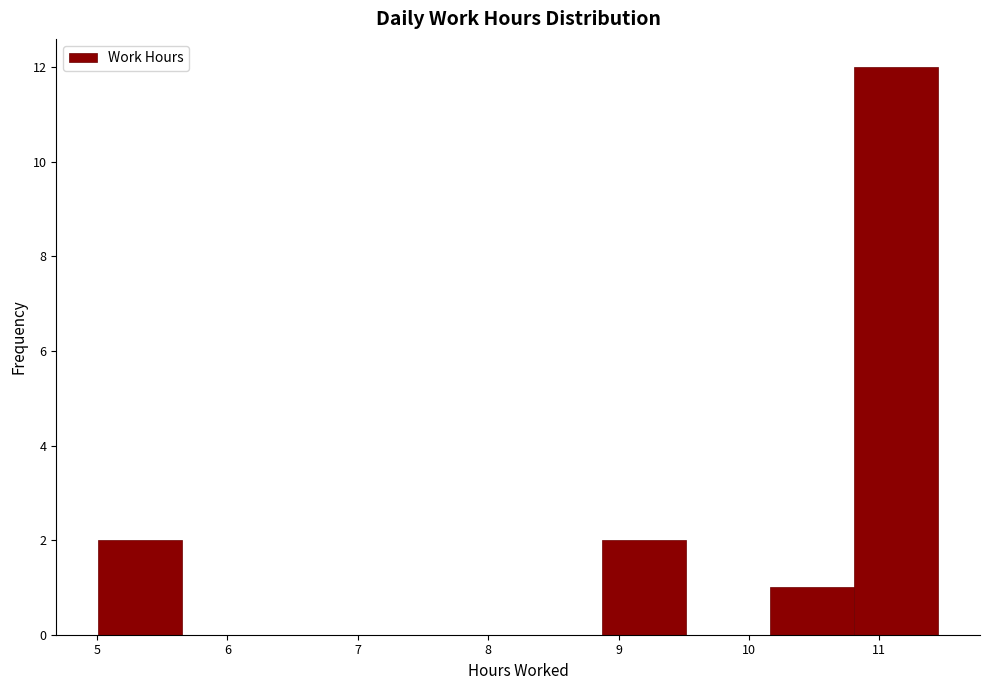

Reading left to right, list every bar in this chart as the range it spans on the x-axis followed by its height. Neither the bar edges nor the heights are printed on the chart, so give them approximately, as read against the axes.

5.0 to 5.7: 2
5.7 to 6.3: 0
6.3 to 6.9: 0
6.9 to 7.6: 0
7.6 to 8.2: 0
8.2 to 8.9: 0
8.9 to 9.5: 2
9.5 to 10.2: 0
10.2 to 10.8: 1
10.8 to 11.5: 12